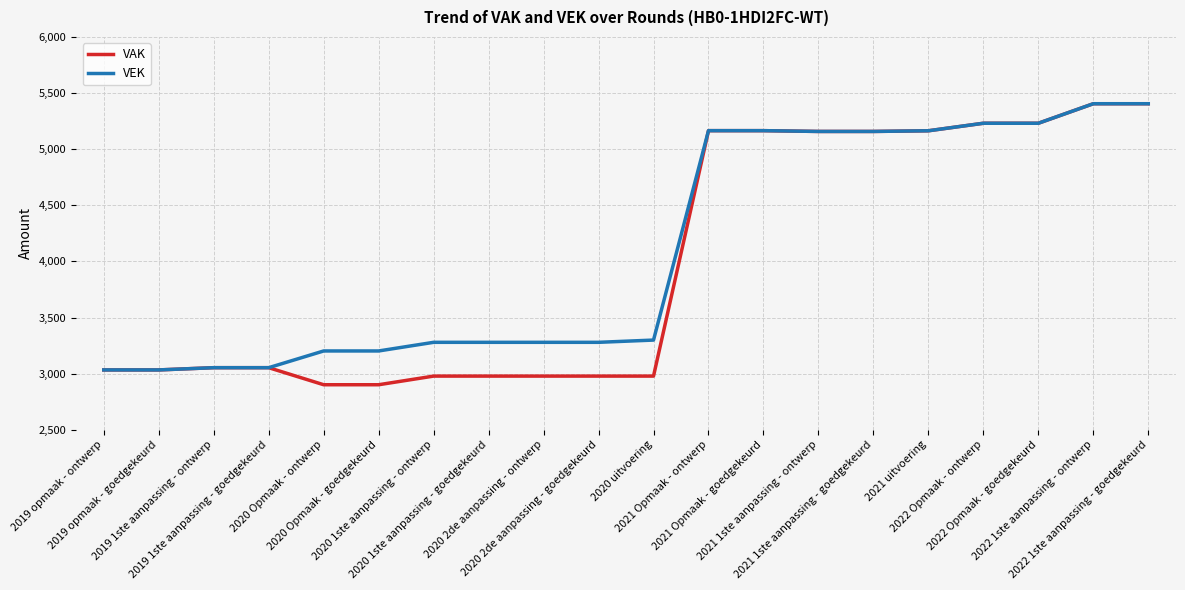

The VAK series shows 604 at 2020 Opmaak - goedgekeurd. True or false?

False